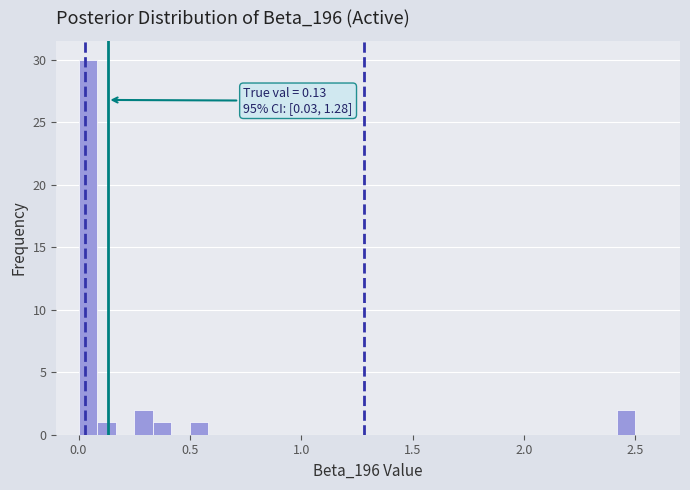

Read against the x-axis, roughly where is the centre of the tallest bar?

0.05